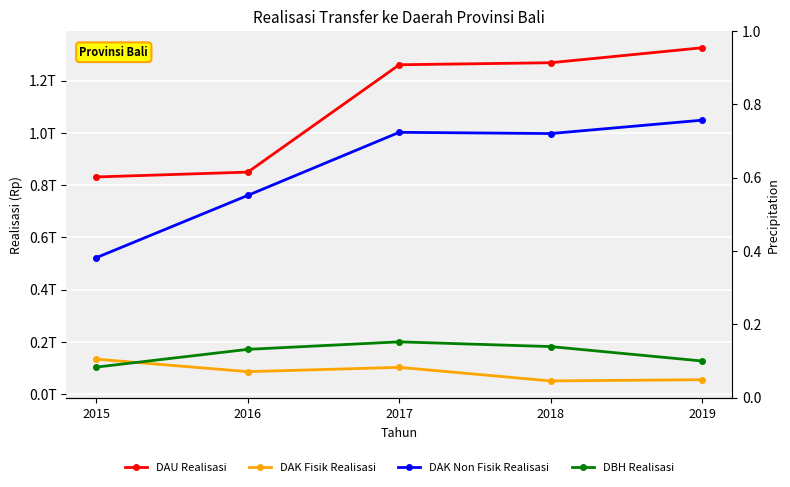

Rank the categories by DBH Realisasi value from highest to lowest.

2017, 2018, 2016, 2019, 2015